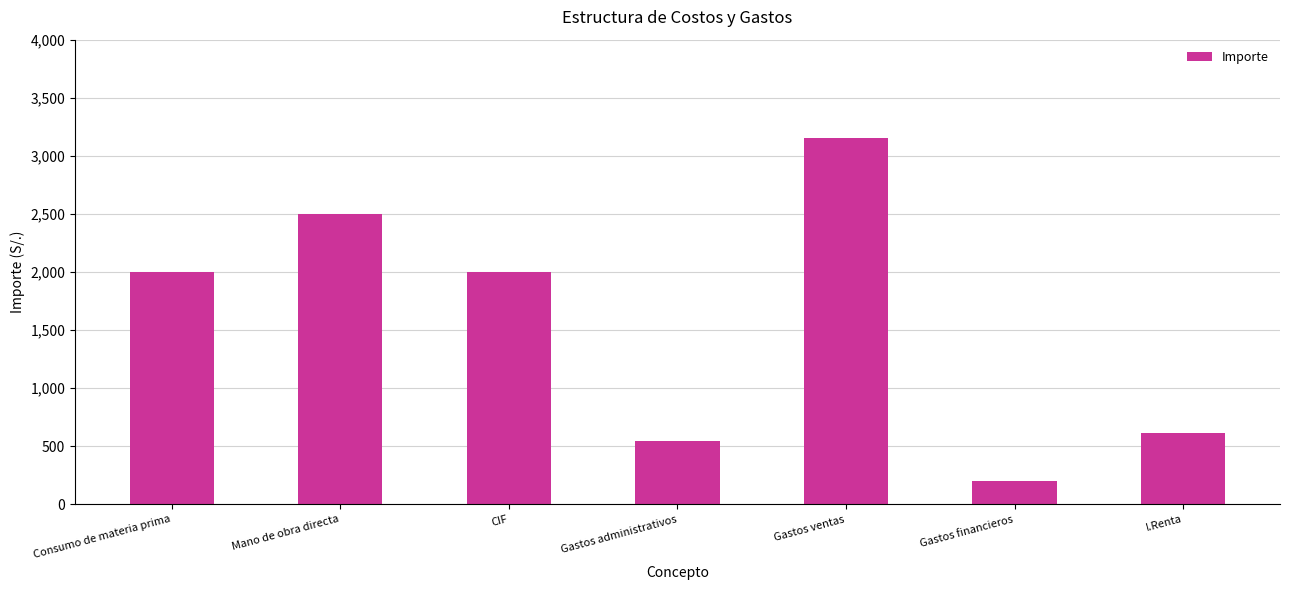

What is the value of the 2nd bar from the left?

2500.0